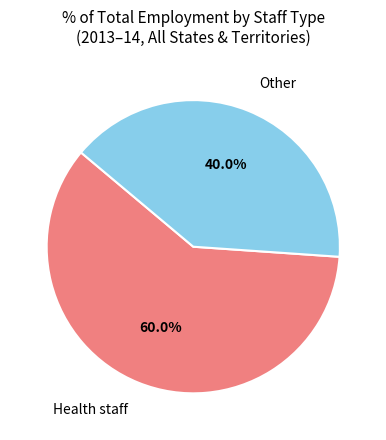

Is Other the majority of the pie?

No